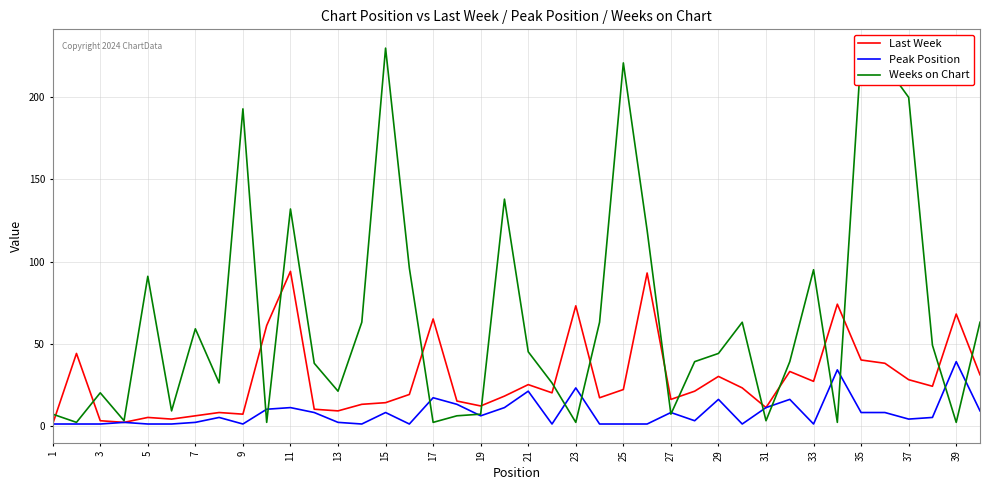

Rank the series by their maximum value, from highest to lowest.

Weeks on Chart, Last Week, Peak Position